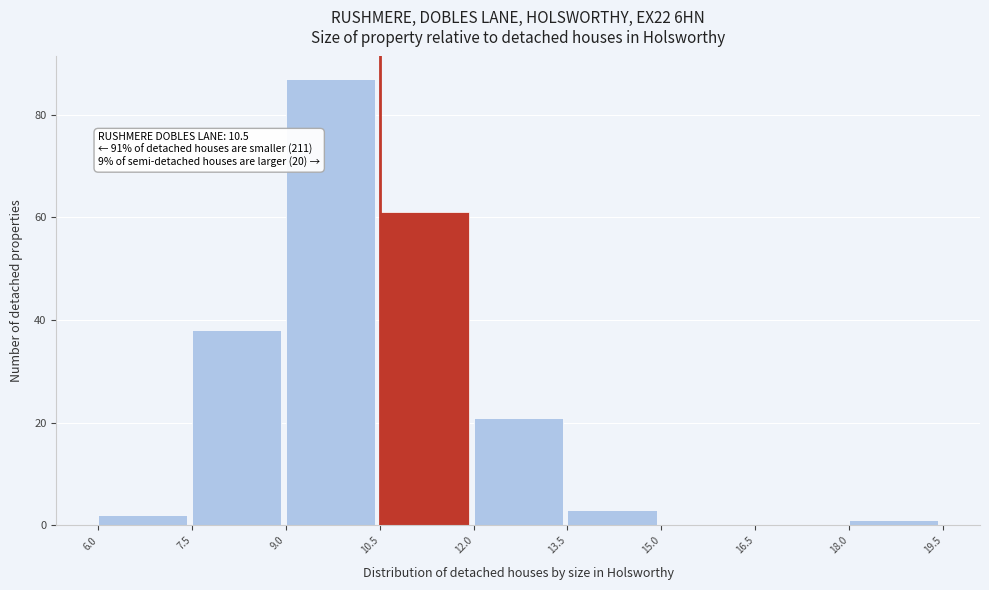

Over which range of the x-axis is the bar tallest?

9.0 to 10.5